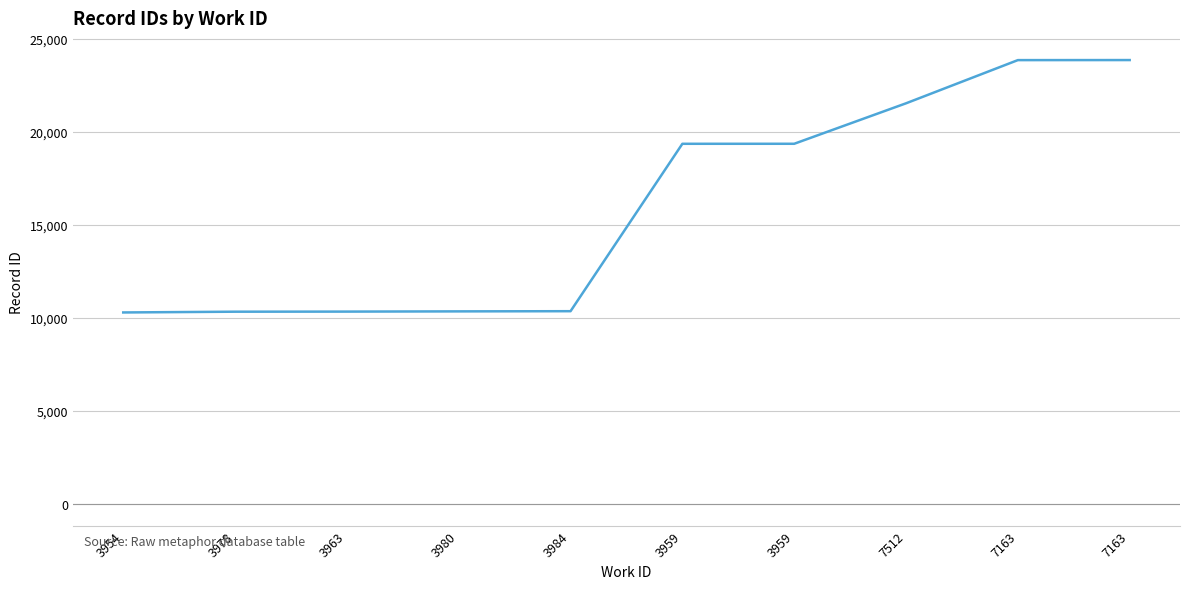

At which label is the value closest to 17072?

3959